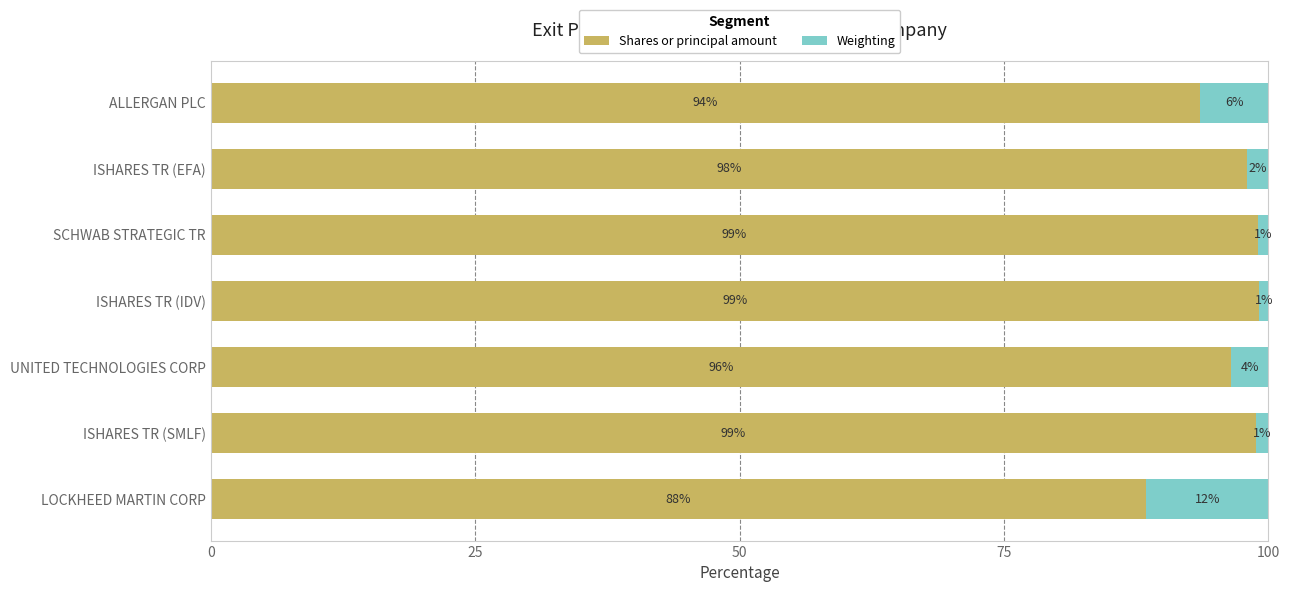

Which category has the lowest value in the Shares or principal amount series?

LOCKHEED MARTIN CORP